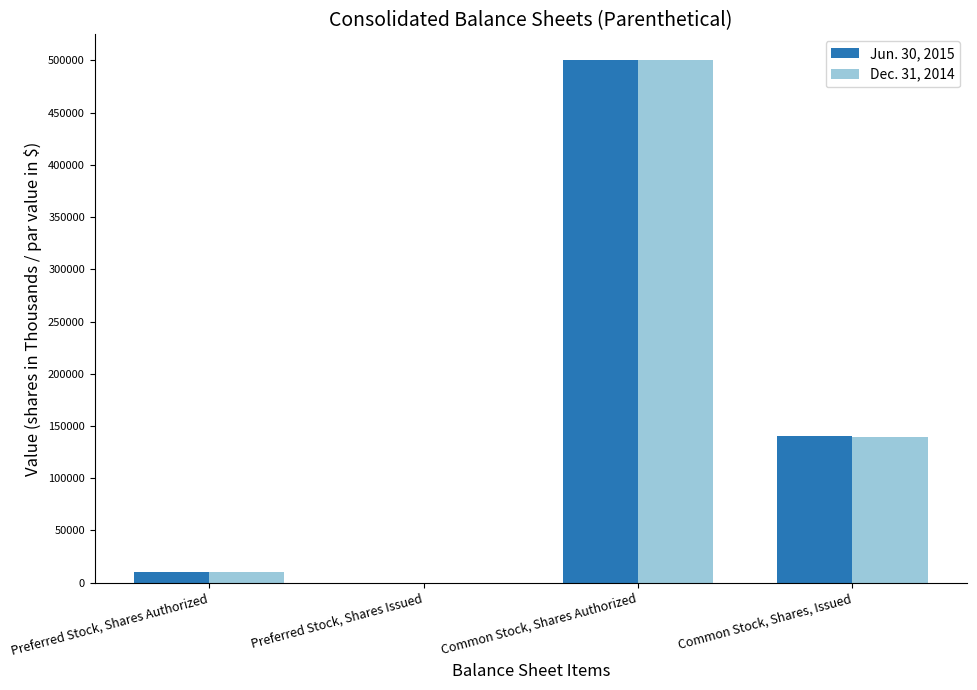

At which label is Jun. 30, 2015 closest to 250000?

Common Stock, Shares, Issued